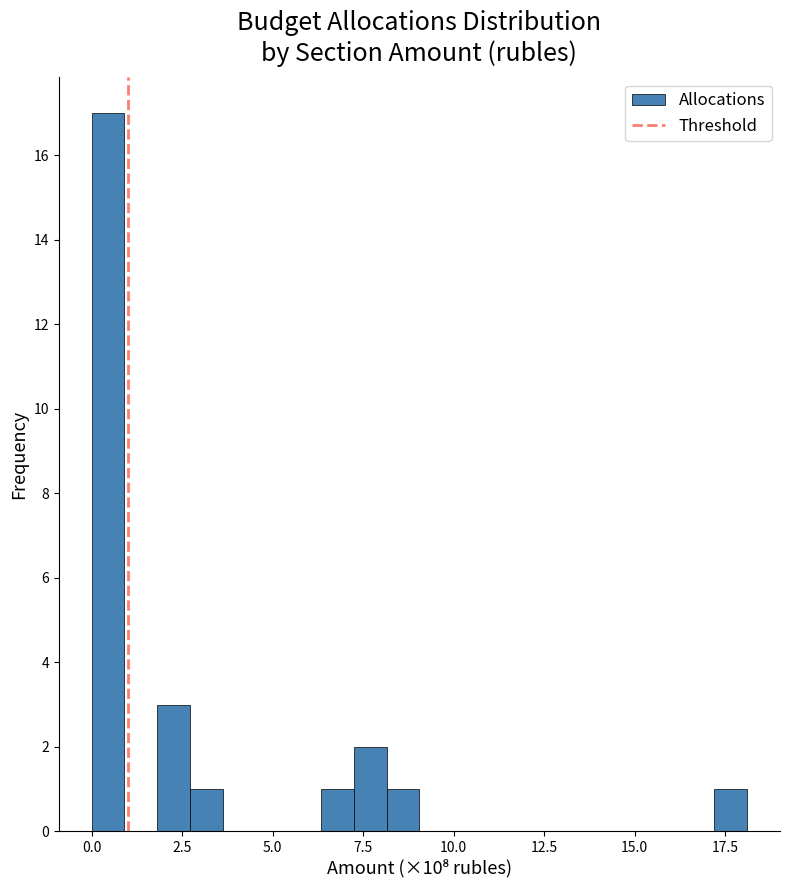

Read against the x-axis, roughly where is the centre of the tallest bar?

0.5